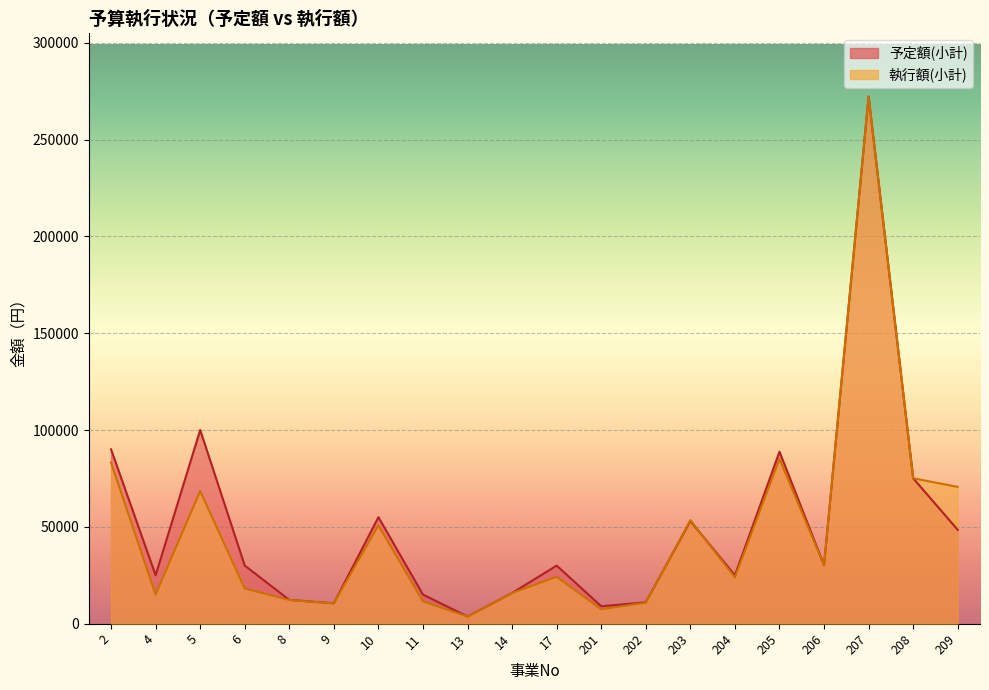

Which series has the largest total across all categories?

予定額(小計)